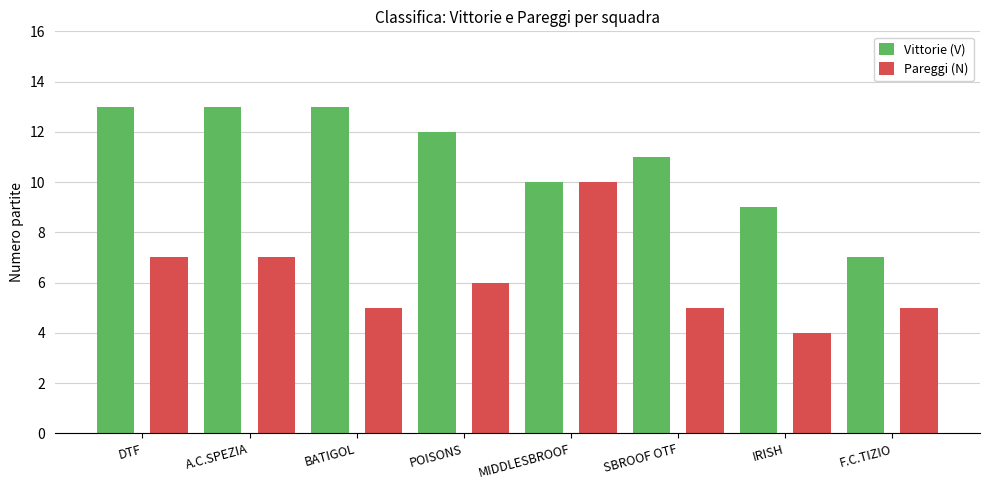

What is the total value across all series at SBROOF OTF?

16